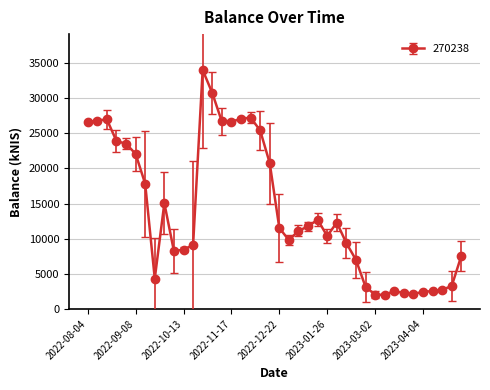

What is the sum of all values?

560165.4